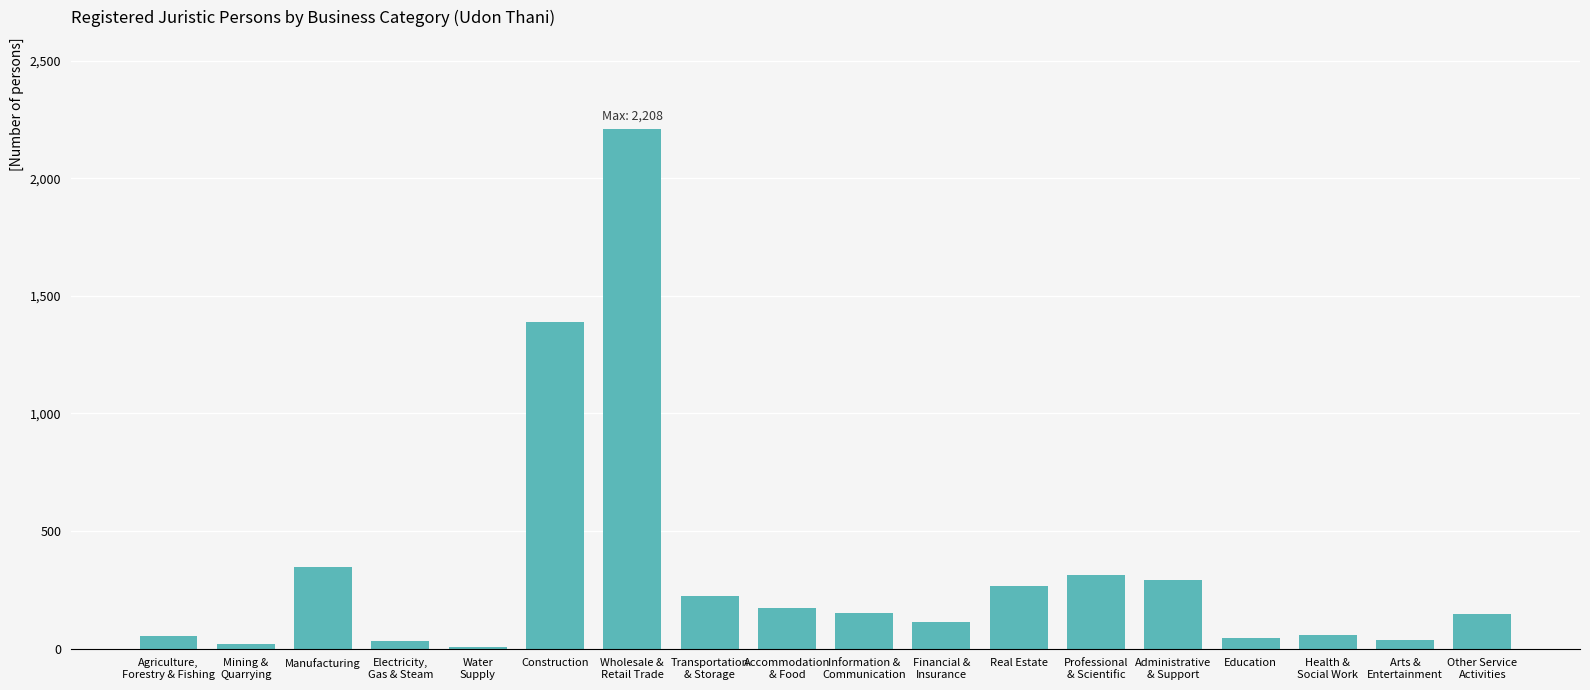

True or false: the data shows 92 at Accommodation
& Food.

False